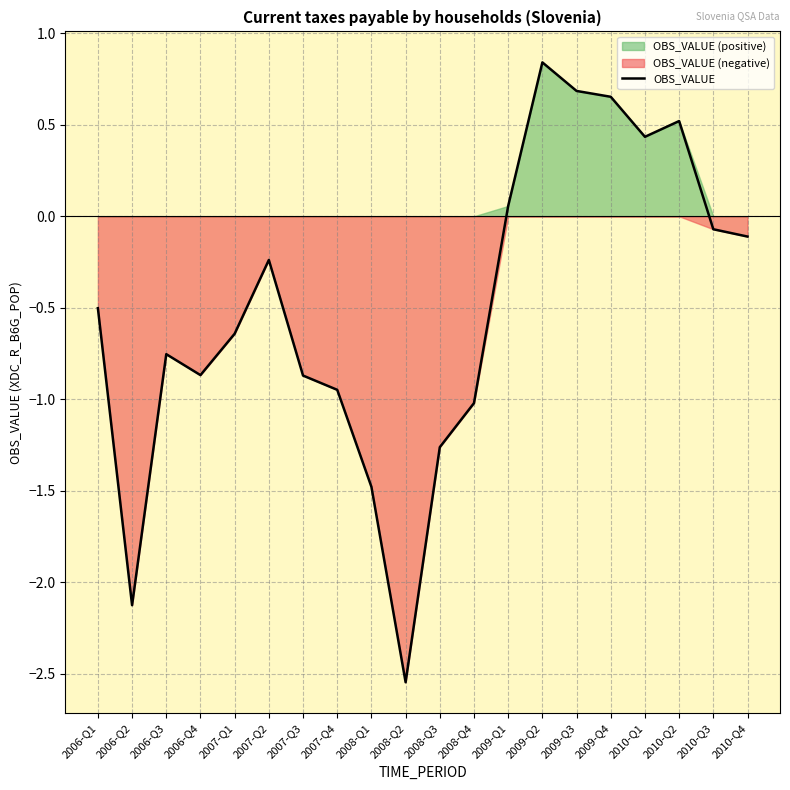

True or false: OBS_VALUE has a value of -1.5 at 2008-Q1.

True